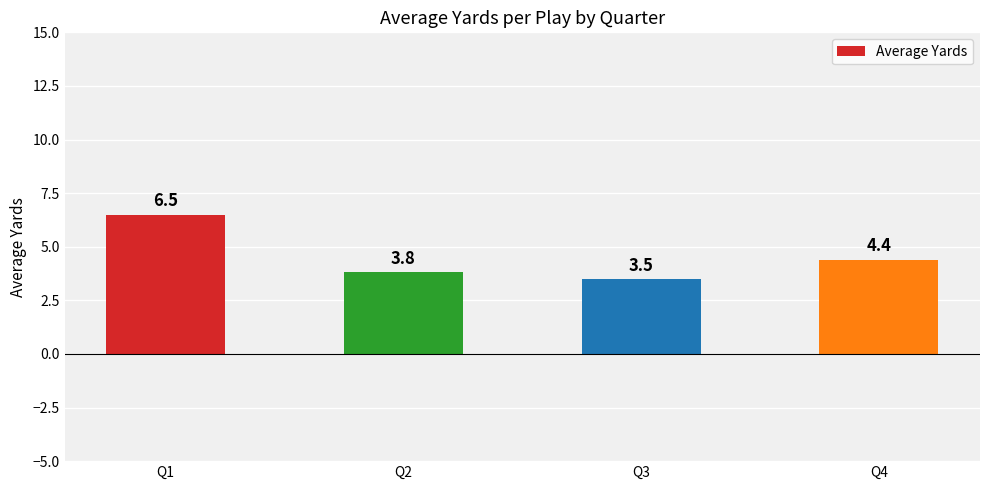

What is the greatest value displayed?

6.5